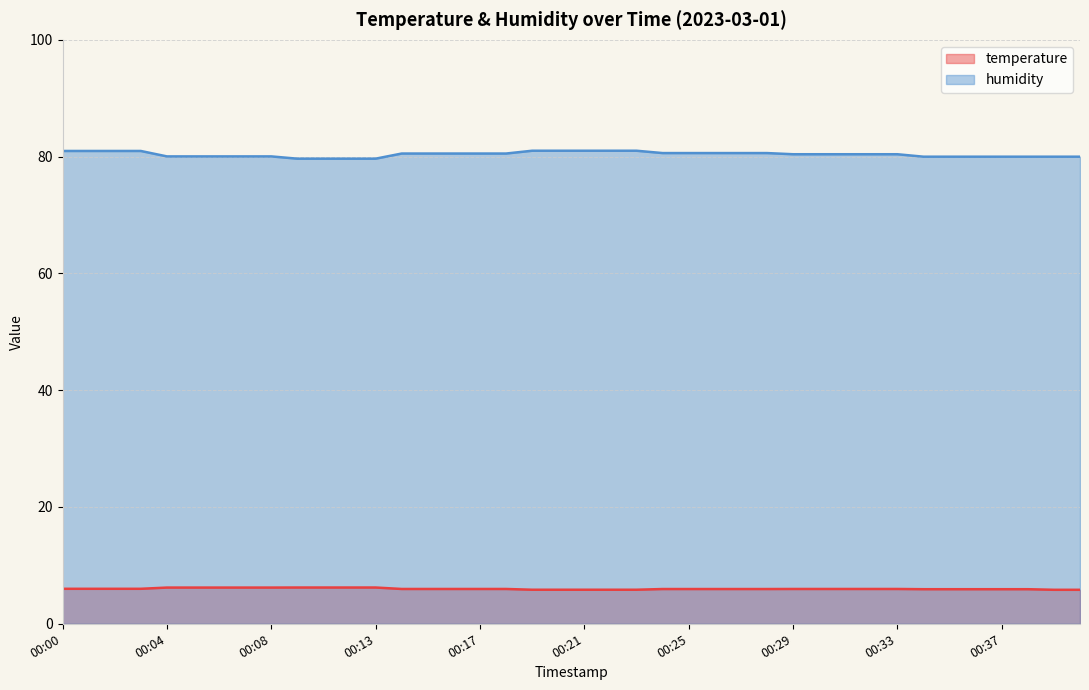

True or false: temperature and humidity intersect in this chart.

False